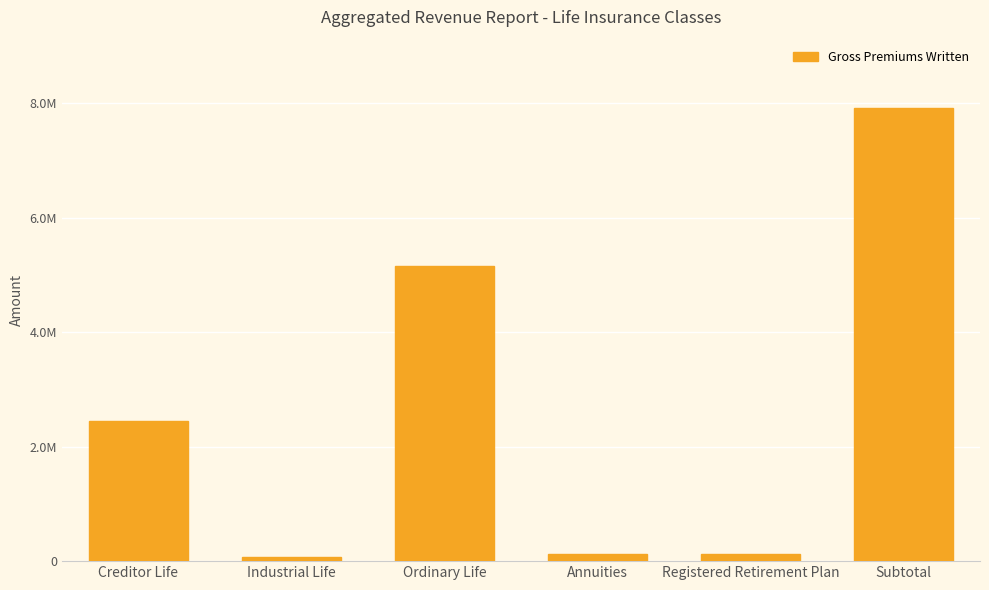

Rank the categories by value from lowest to highest.

Industrial Life, Registered Retirement Plan, Annuities, Creditor Life, Ordinary Life, Subtotal